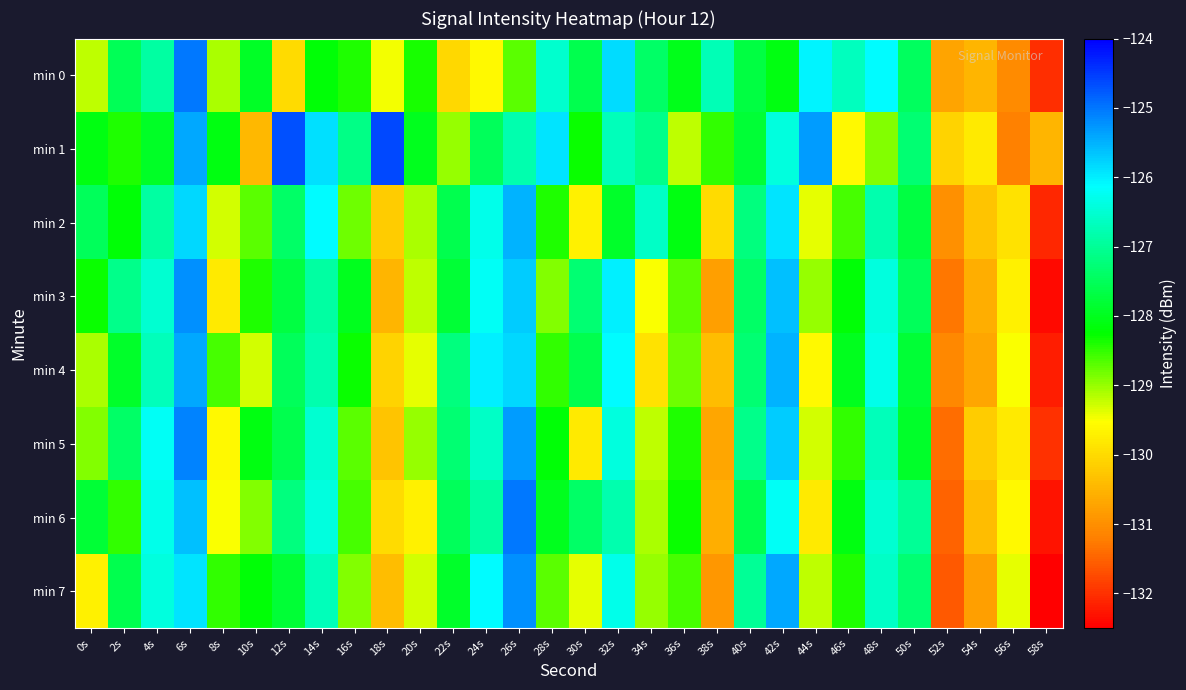

Reading left to right, what are all the values shown in this chart?

min 0: 0s=-129.2	2s=-127.5	4s=-126.9	6s=-125.0	8s=-129.1	10s=-127.9	12s=-130.0	14s=-128.2	16s=-128.4	18s=-129.5	20s=-128.4	22s=-130.0	24s=-129.6	26s=-128.7	28s=-126.5	30s=-127.6	32s=-125.8	34s=-127.4	36s=-128.0	38s=-126.8	40s=-127.7	42s=-128.1	44s=-126.0	46s=-126.7	48s=-126.1	50s=-127.5	52s=-130.7	54s=-130.5	56s=-131.1	58s=-132.0
min 1: 0s=-128.1	2s=-128.4	4s=-127.9	6s=-125.4	8s=-128.1	10s=-130.5	12s=-124.7	14s=-125.9	16s=-127.1	18s=-124.6	20s=-128.0	22s=-129.0	24s=-127.5	26s=-126.8	28s=-125.9	30s=-128.3	32s=-126.7	34s=-127.1	36s=-129.2	38s=-128.5	40s=-127.8	42s=-126.4	44s=-125.3	46s=-129.6	48s=-128.9	50s=-127.3	52s=-130.1	54s=-129.8	56s=-131.2	58s=-130.5
min 2: 0s=-127.5	2s=-128.2	4s=-126.9	6s=-125.8	8s=-129.3	10s=-128.7	12s=-127.4	14s=-126.1	16s=-128.8	18s=-130.2	20s=-129.1	22s=-127.6	24s=-126.3	26s=-125.5	28s=-128.4	30s=-129.7	32s=-127.9	34s=-126.6	36s=-128.1	38s=-130.0	40s=-127.2	42s=-125.9	44s=-129.4	46s=-128.6	48s=-126.8	50s=-127.7	52s=-131.0	54s=-130.3	56s=-129.9	58s=-132.1
min 3: 0s=-128.3	2s=-127.1	4s=-126.5	6s=-125.2	8s=-129.8	10s=-128.4	12s=-127.7	14s=-126.9	16s=-128.0	18s=-130.5	20s=-129.2	22s=-127.8	24s=-126.2	26s=-125.7	28s=-128.9	30s=-127.3	32s=-126.0	34s=-129.5	36s=-128.7	38s=-130.8	40s=-127.4	42s=-125.6	44s=-129.0	46s=-128.2	48s=-126.4	50s=-127.5	52s=-131.3	54s=-130.6	56s=-129.7	58s=-132.4
min 4: 0s=-129.1	2s=-127.9	4s=-126.7	6s=-125.4	8s=-128.6	10s=-129.3	12s=-127.5	14s=-126.8	16s=-128.3	18s=-130.1	20s=-129.4	22s=-127.2	24s=-126.0	26s=-125.8	28s=-128.5	30s=-127.6	32s=-126.1	34s=-129.9	36s=-128.8	38s=-130.4	40s=-127.3	42s=-125.5	44s=-129.6	46s=-128.0	48s=-126.3	50s=-127.8	52s=-131.1	54s=-130.7	56s=-129.5	58s=-132.2
min 5: 0s=-128.9	2s=-127.4	4s=-126.2	6s=-125.1	8s=-129.6	10s=-128.1	12s=-127.6	14s=-126.5	16s=-128.7	18s=-130.3	20s=-129.0	22s=-127.3	24s=-126.6	26s=-125.3	28s=-128.2	30s=-129.8	32s=-126.4	34s=-129.2	36s=-128.4	38s=-130.7	40s=-127.1	42s=-125.7	44s=-129.3	46s=-128.5	48s=-126.7	50s=-127.9	52s=-131.4	54s=-130.2	56s=-129.8	58s=-132.0
min 6: 0s=-127.8	2s=-128.5	4s=-126.3	6s=-125.6	8s=-129.5	10s=-128.9	12s=-127.2	14s=-126.4	16s=-128.6	18s=-130.0	20s=-129.7	22s=-127.5	24s=-126.9	26s=-125.0	28s=-128.0	30s=-127.4	32s=-126.8	34s=-129.1	36s=-128.3	38s=-130.6	40s=-127.6	42s=-126.2	44s=-129.8	46s=-128.1	48s=-126.5	50s=-127.0	52s=-131.5	54s=-130.4	56s=-129.6	58s=-132.3
min 7: 0s=-129.7	2s=-127.6	4s=-126.4	6s=-125.9	8s=-128.5	10s=-128.2	12s=-127.8	14s=-126.7	16s=-128.9	18s=-130.4	20s=-129.3	22s=-127.9	24s=-126.1	26s=-125.2	28s=-128.7	30s=-129.4	32s=-126.3	34s=-129.0	36s=-128.6	38s=-130.9	40s=-127.0	42s=-125.4	44s=-129.2	46s=-128.4	48s=-126.6	50s=-127.3	52s=-131.6	54s=-130.8	56s=-129.4	58s=-132.5